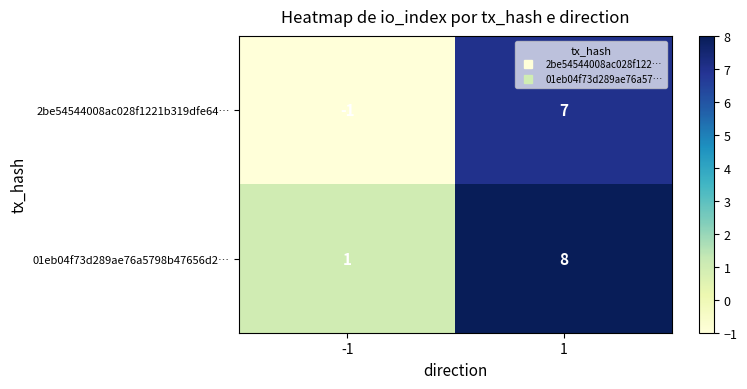

How many distinct data groups are displayed?

2